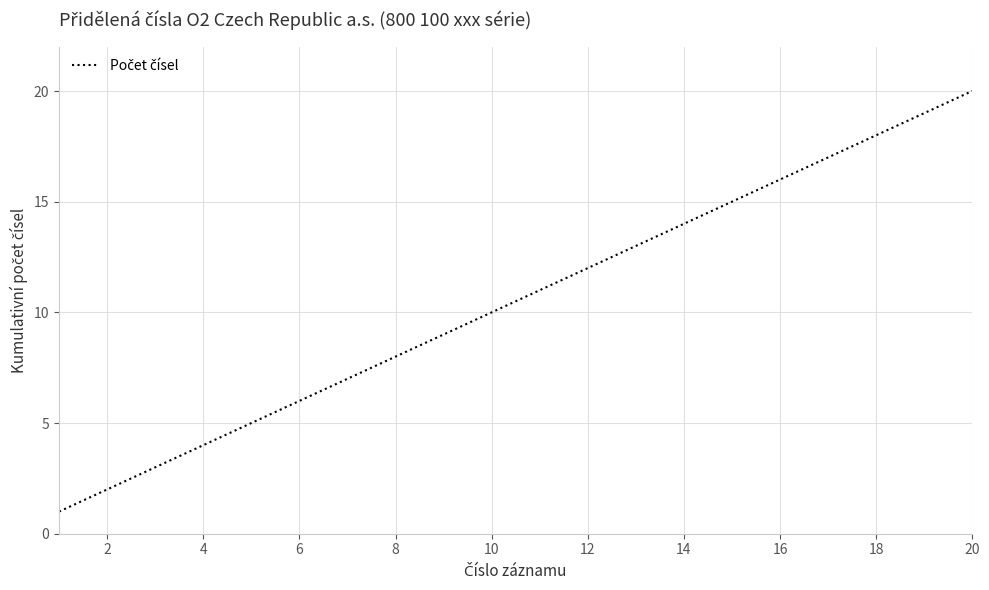

What is the greatest value displayed?

20